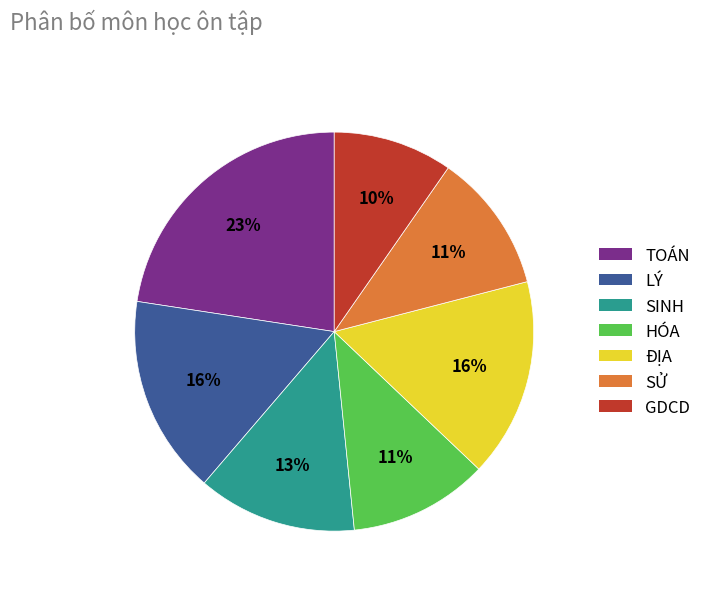

What is the largest slice in the pie chart?

TOÁN